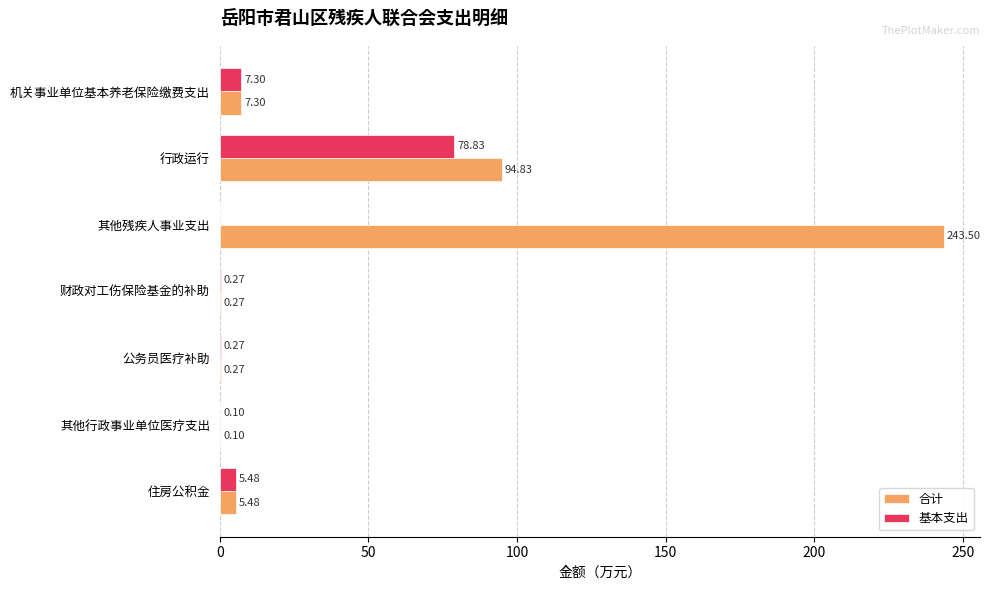

At which label is 基本支出 closest to 39?

机关事业单位基本养老保险缴费支出